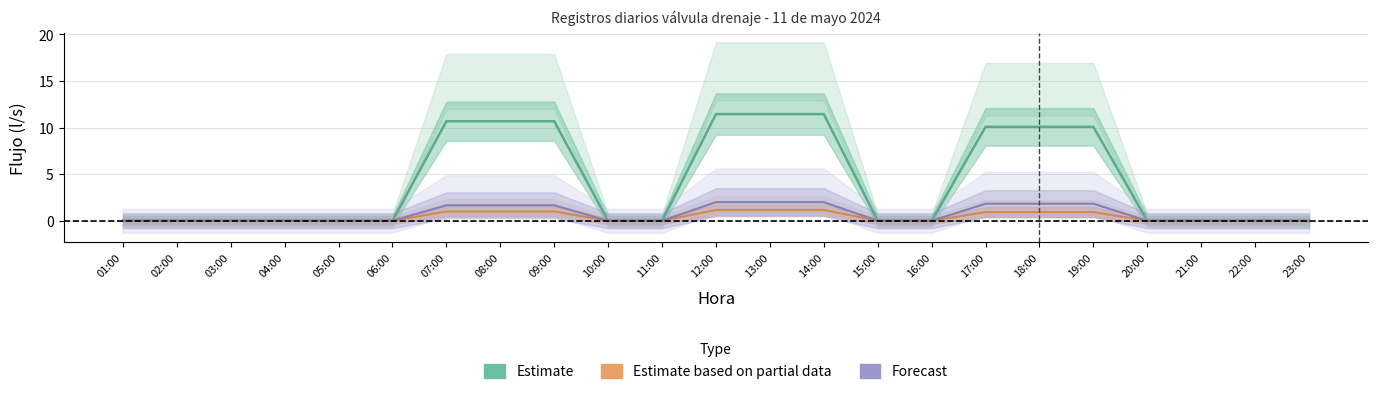

True or false: Forecast has a value of -0.6 at 10:00.

False